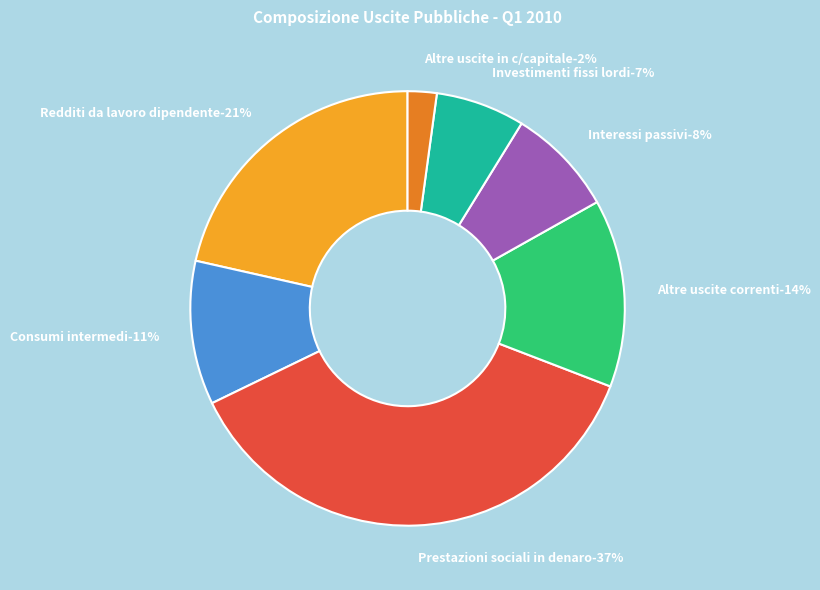

What percentage is the Consumi intermedi slice, to the nearest percent?

11%